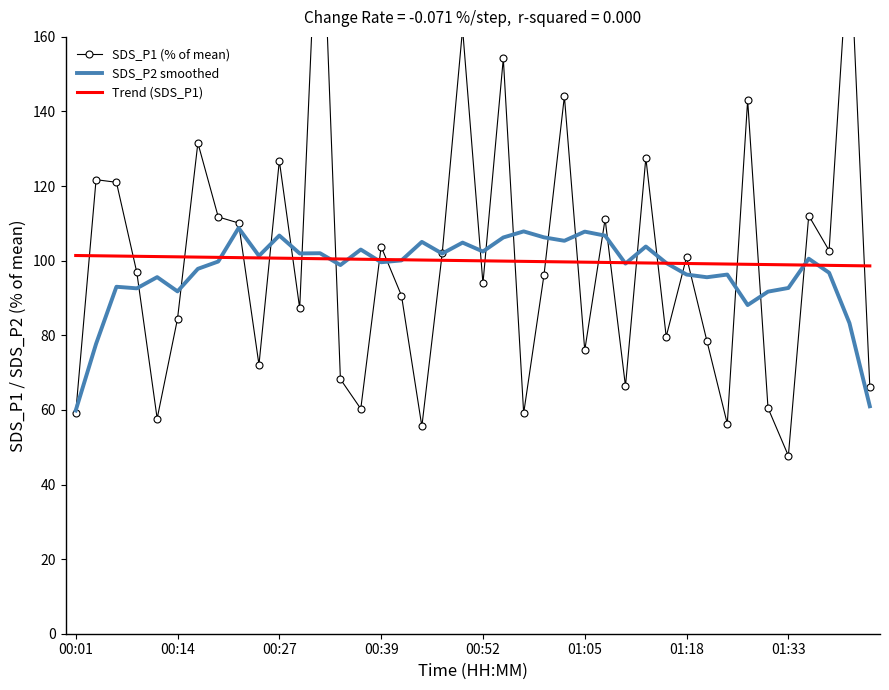

At how many categories does at least one series exceed 78?

40